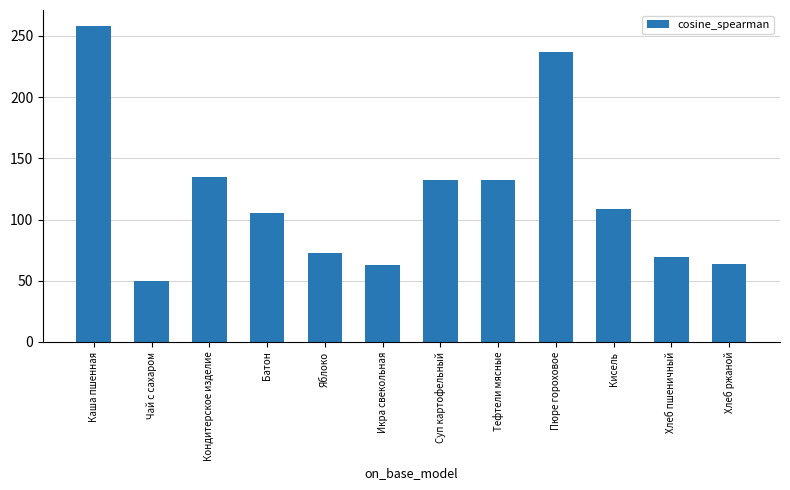

Which label corresponds to the smallest value in the chart?

Чай с сахаром